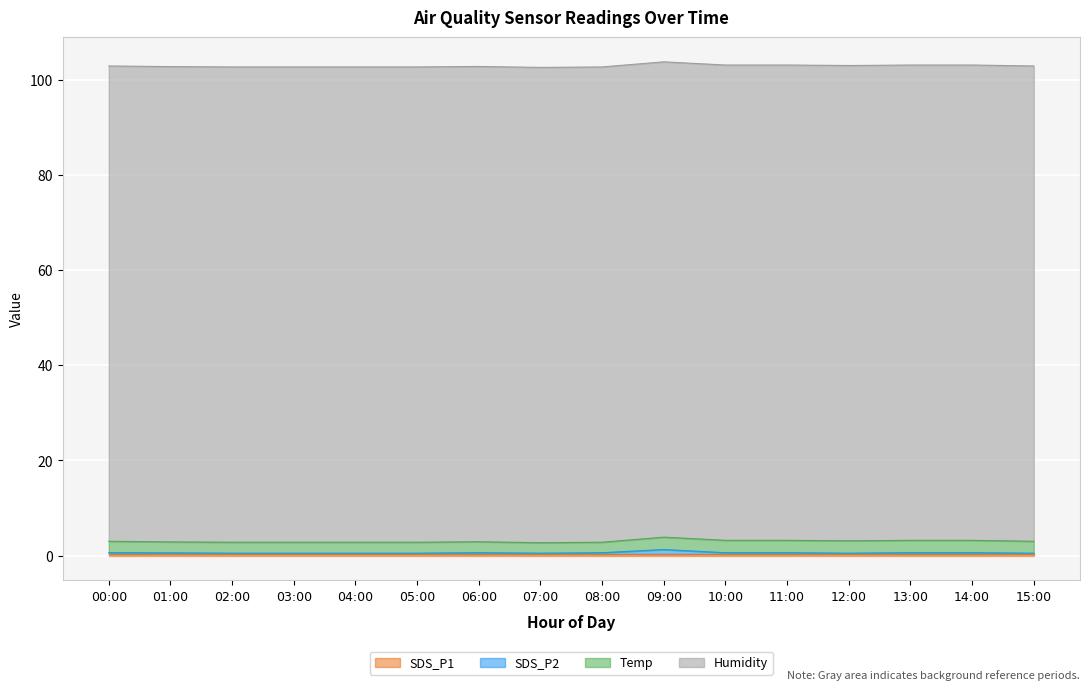

What is the maximum value for SDS_P2?

1.0